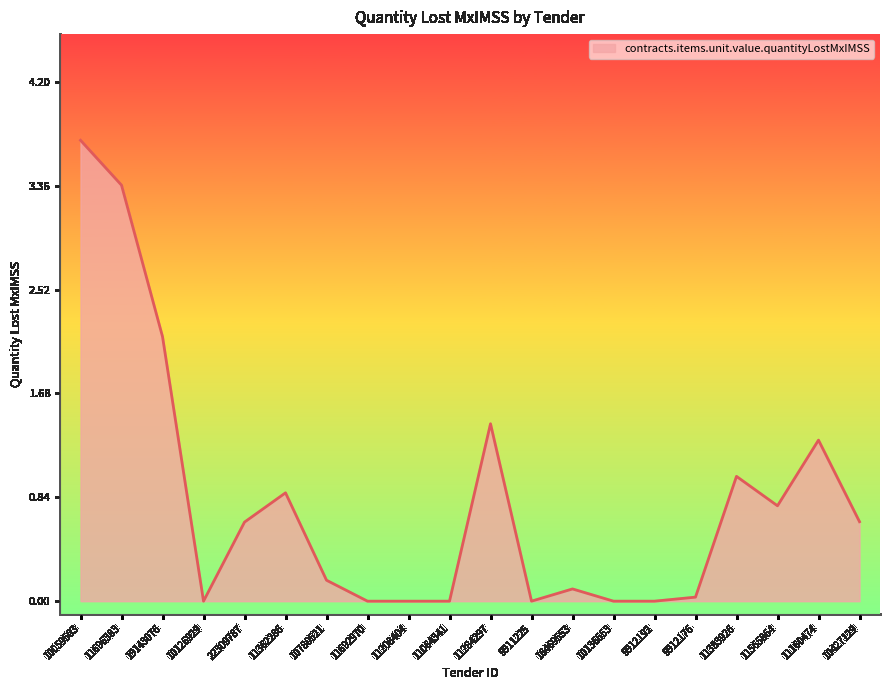

What is the maximum value shown in the chart?

3.7